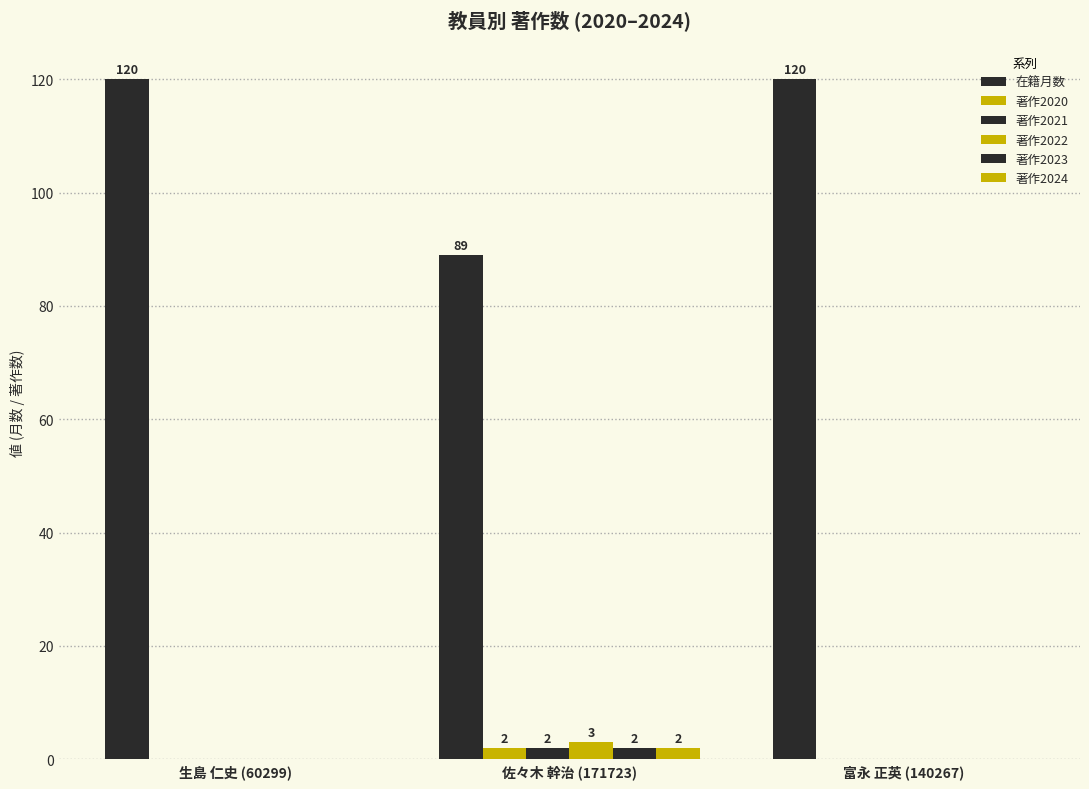

Which series has the largest total across all categories?

在籍月数